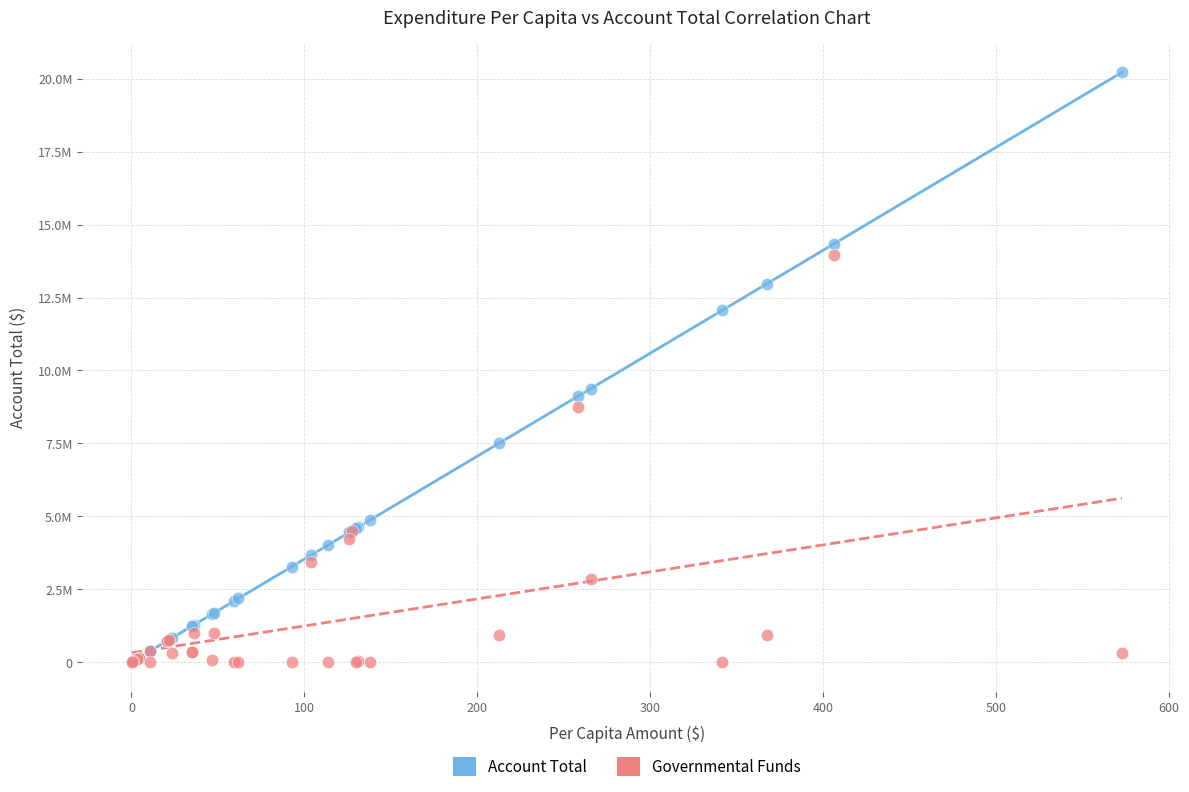

What are all the series names shown in the legend?

Account Total, Governmental Funds